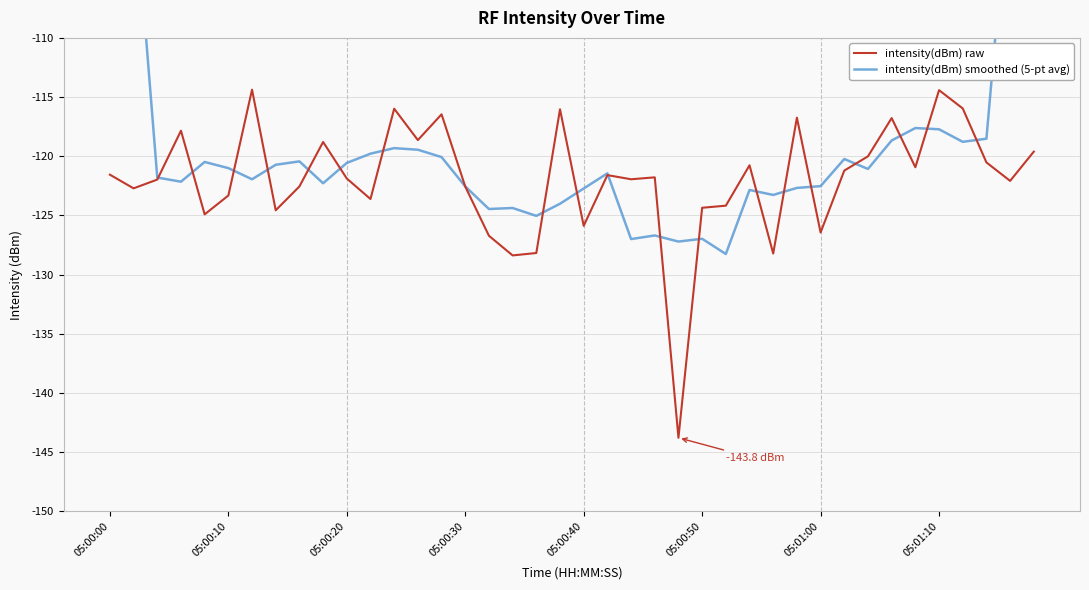

What is the lowest value of the intensity(dBm) smoothed (5-pt avg) series?

-128.3